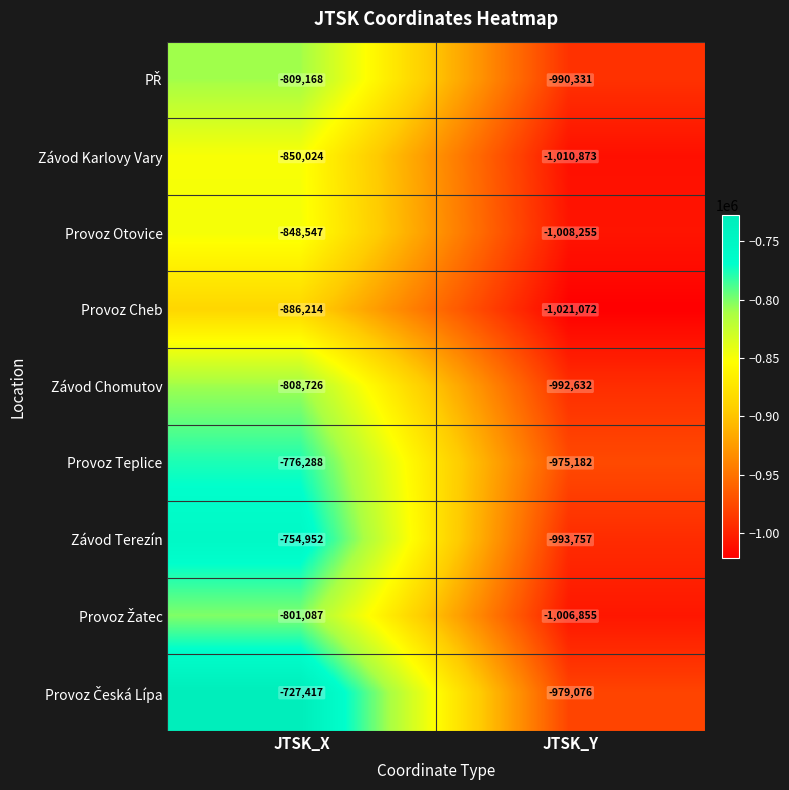

The Provoz Otovice series shows -1008255 at JTSK_Y. True or false?

True